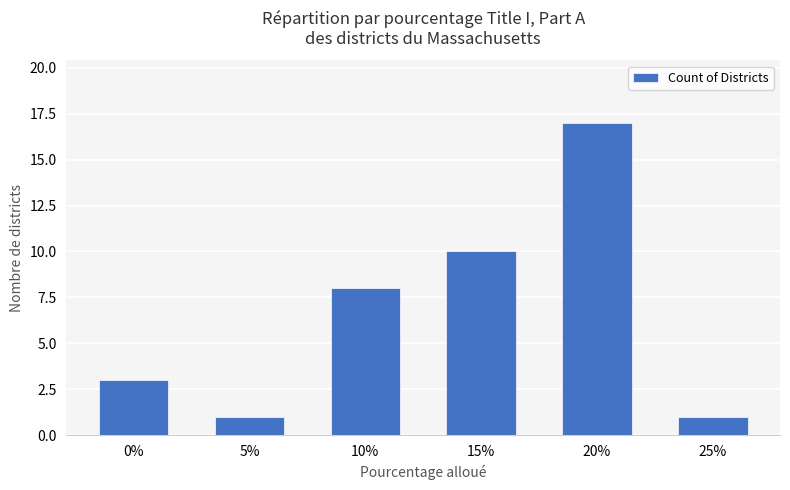

What is the label of the 4th bar from the right?

10%